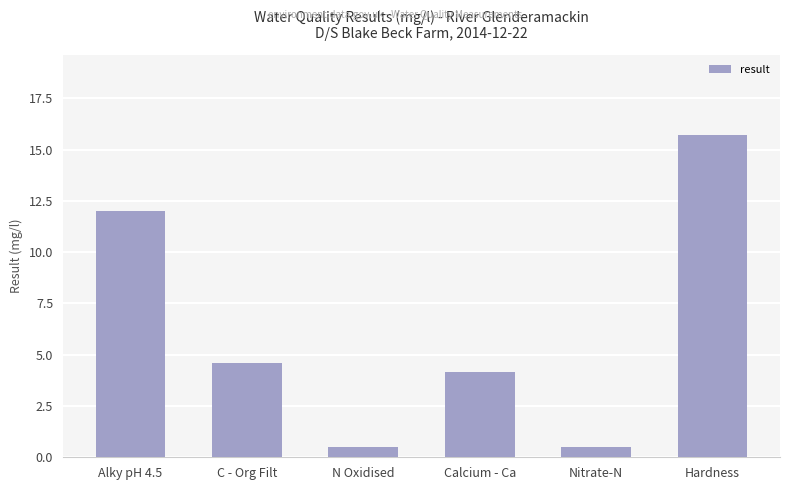

What is the ratio of the value at C - Org Filt to the value at Calcium - Ca?

1.1